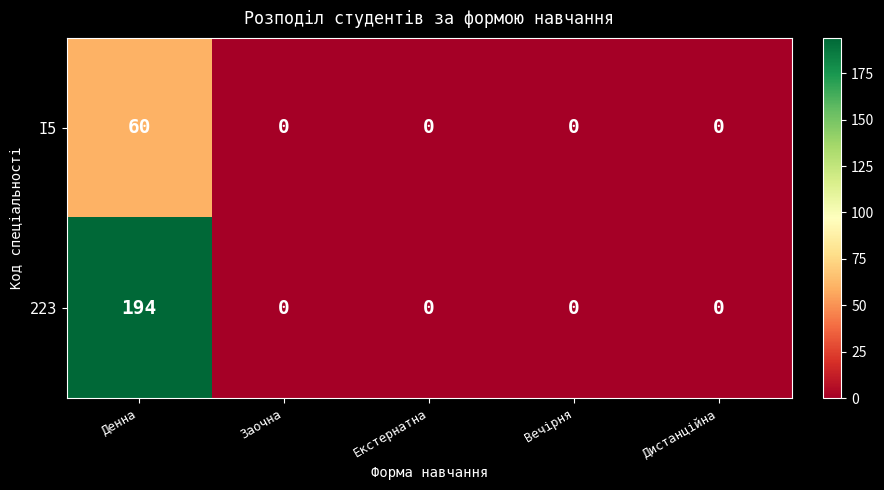

Reading right to left, extract all data points from this chart.

I5: Дистанційна=0	Вечірня=0	Екстернатна=0	Заочна=0	Денна=60
223: Дистанційна=0	Вечірня=0	Екстернатна=0	Заочна=0	Денна=194